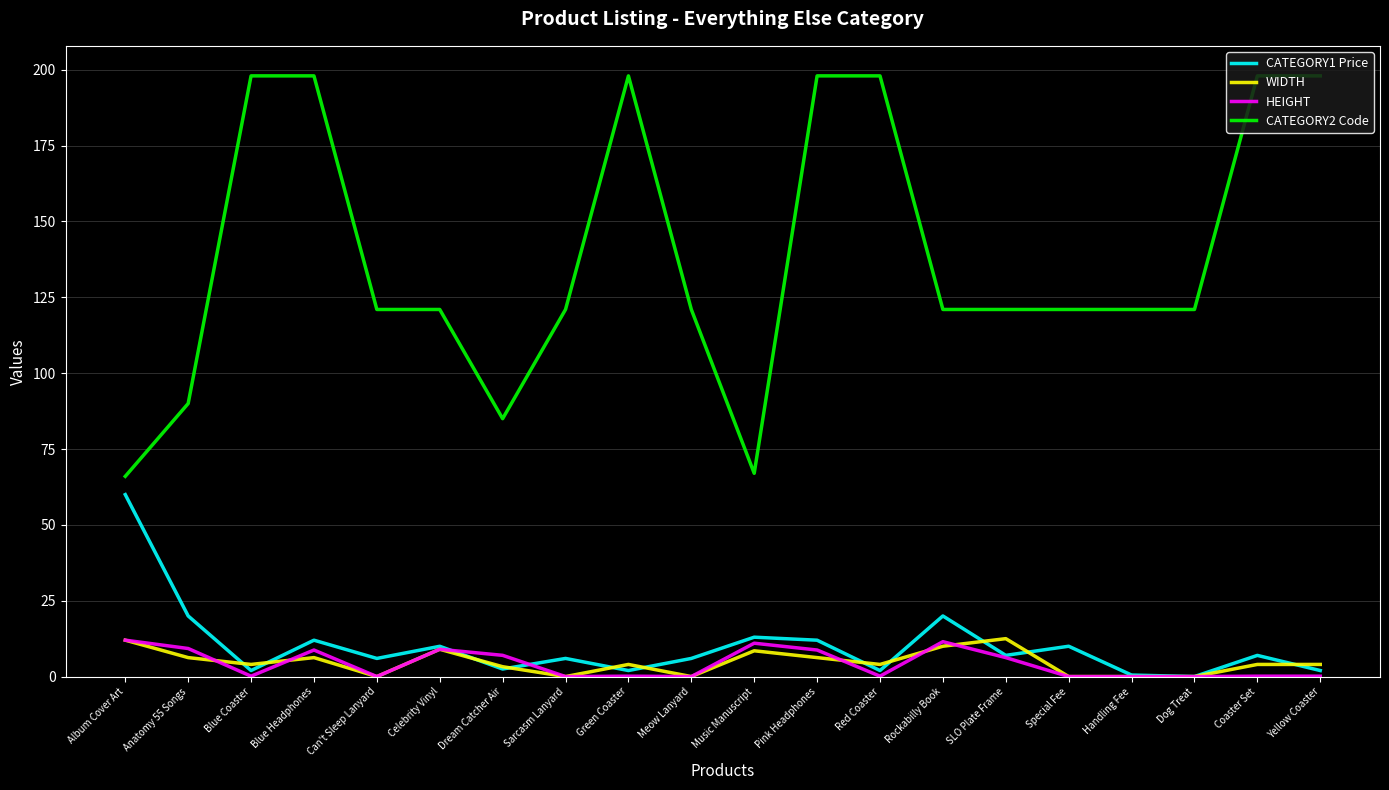

What is the difference between the highest and lowest values at Rockabilly Book?

111.0